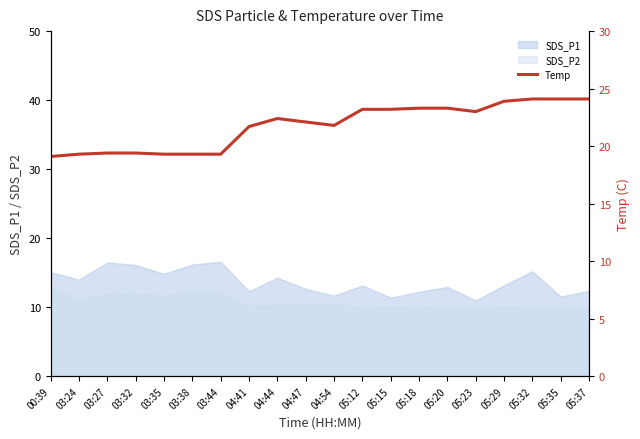

What is the maximum value for SDS_P1?

16.6